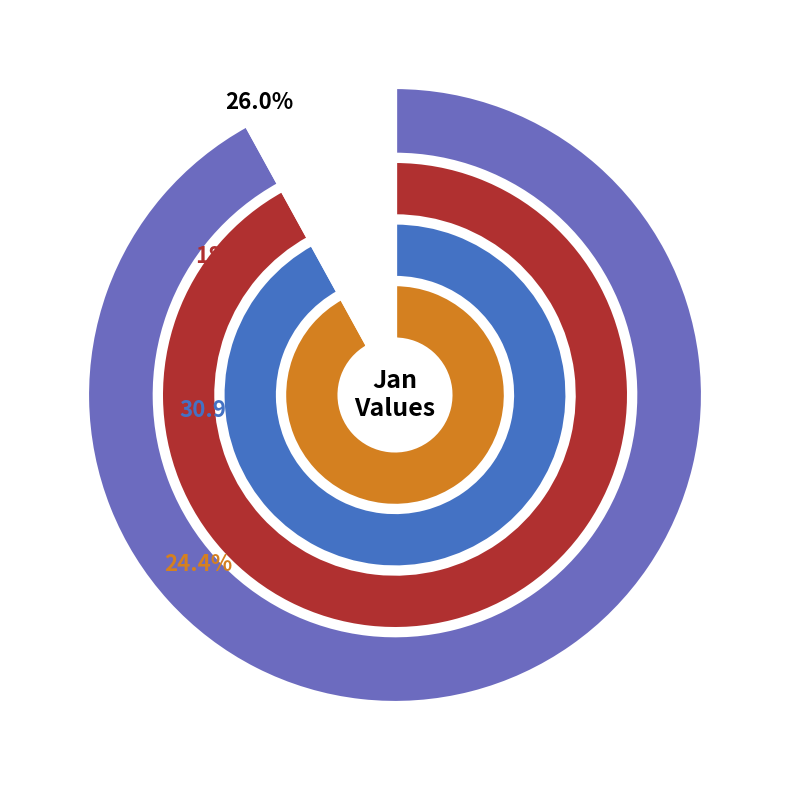

Is pct25 the majority of the pie?

No